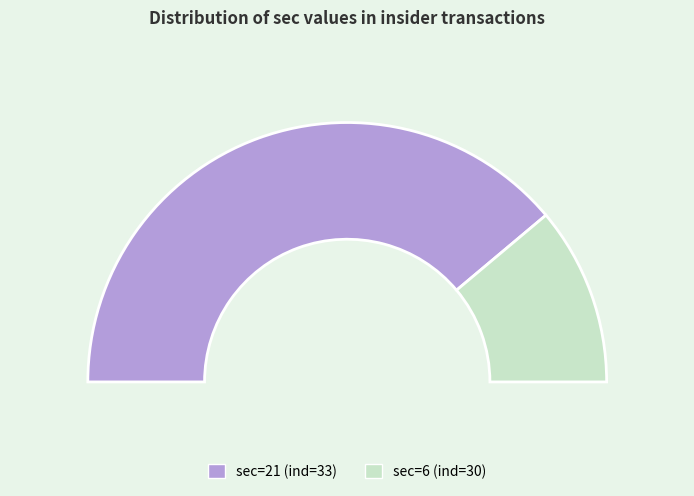

Combined, do 21 and 6 account for over 50%?

Yes